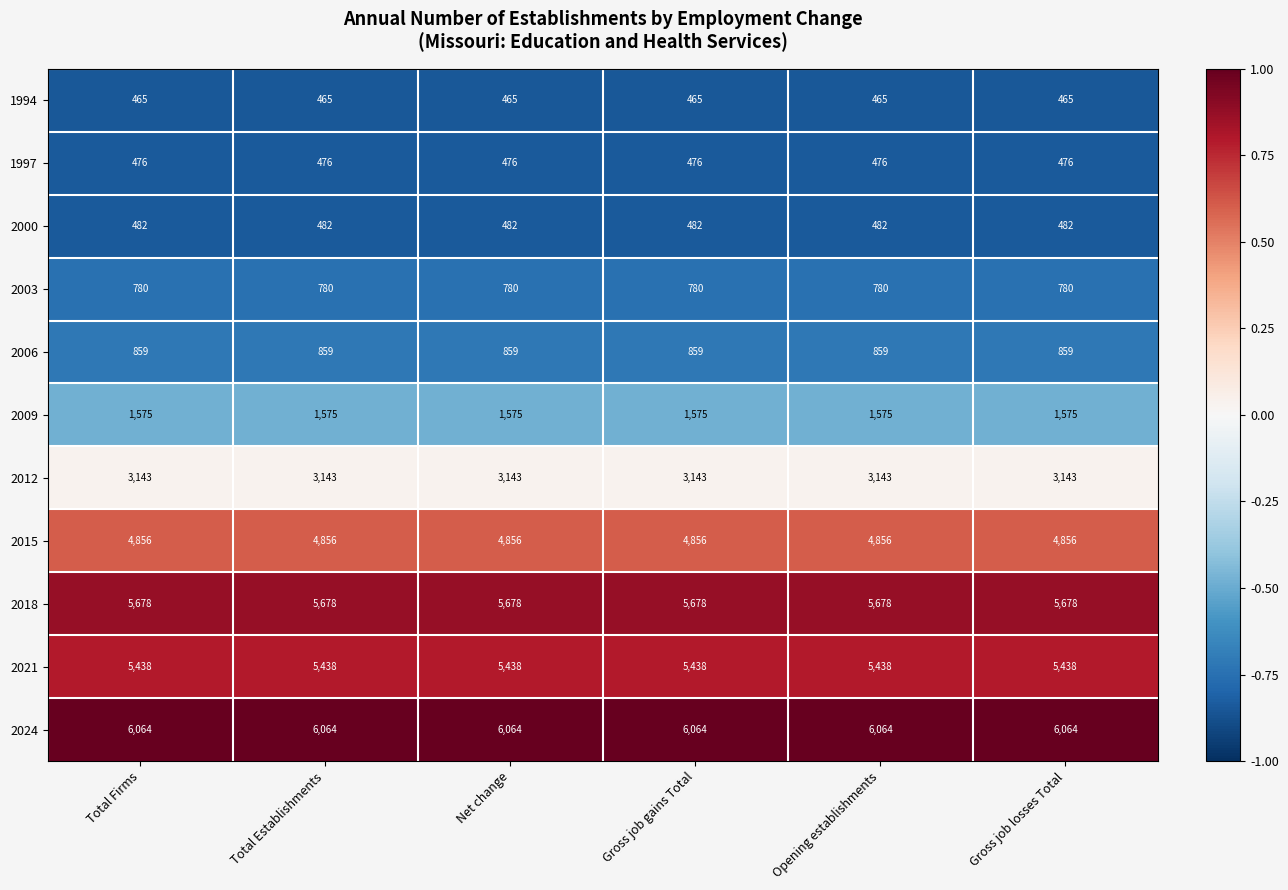

How many distinct data groups are displayed?

11